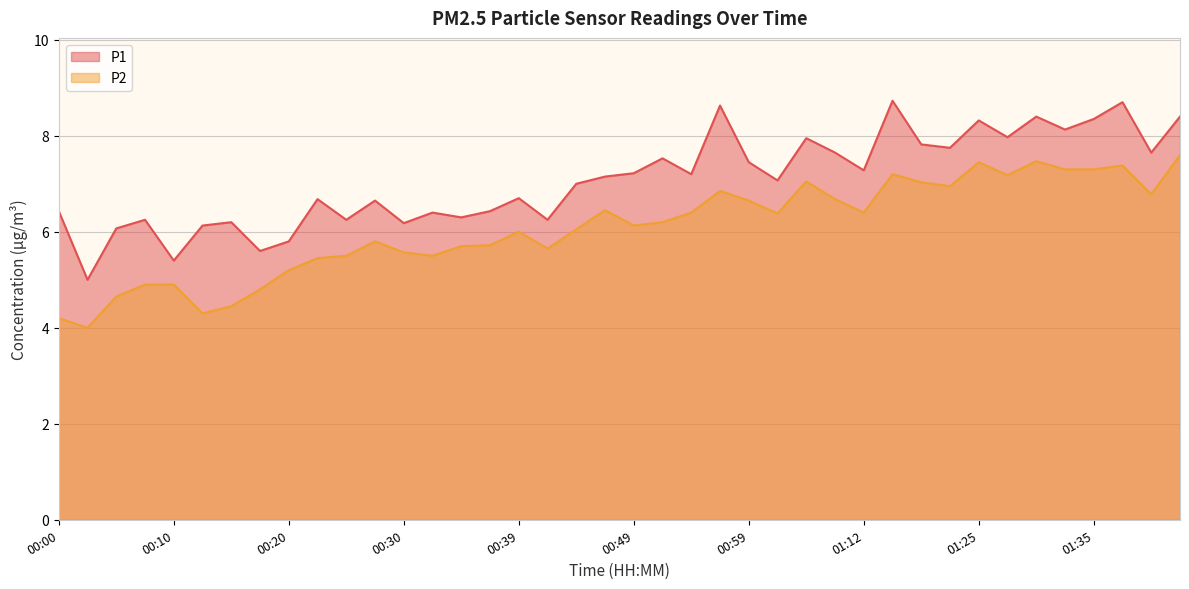

How many values in the P2 series are below 6?

17